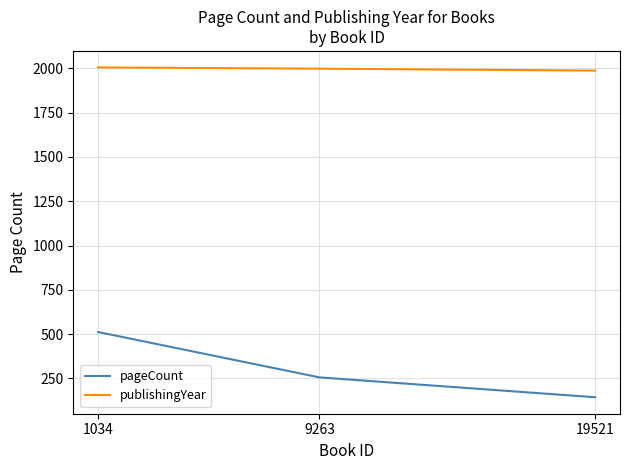

Read the pageCount value at 1034.

512